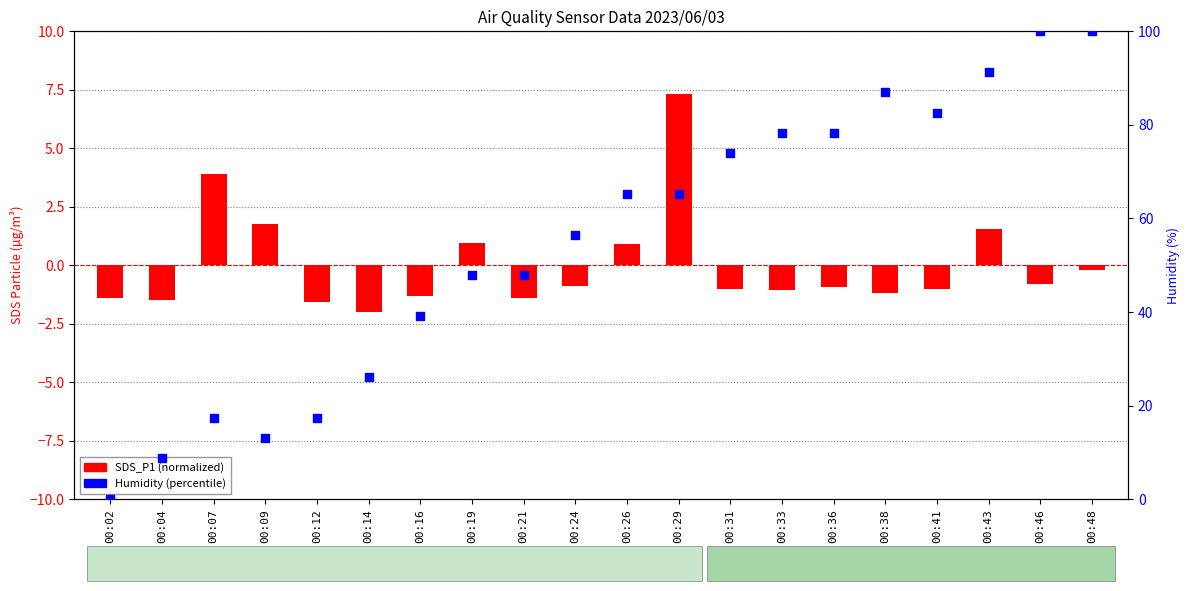

What is the total value across all series at 00:21?

46.4